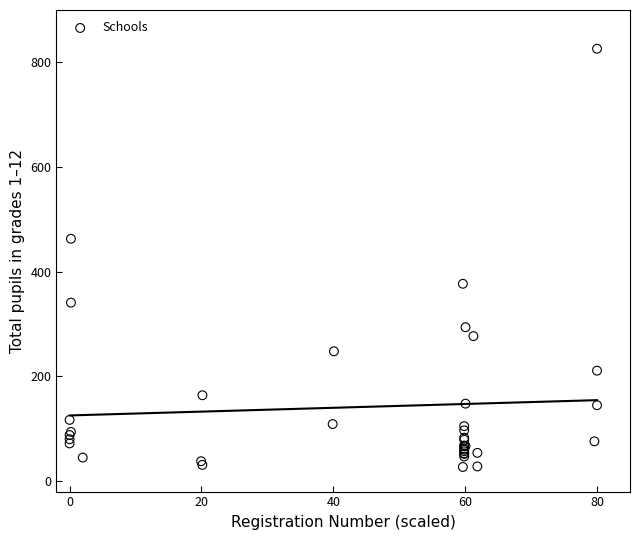

What Y value in the scatter plot is closest to 426?

463